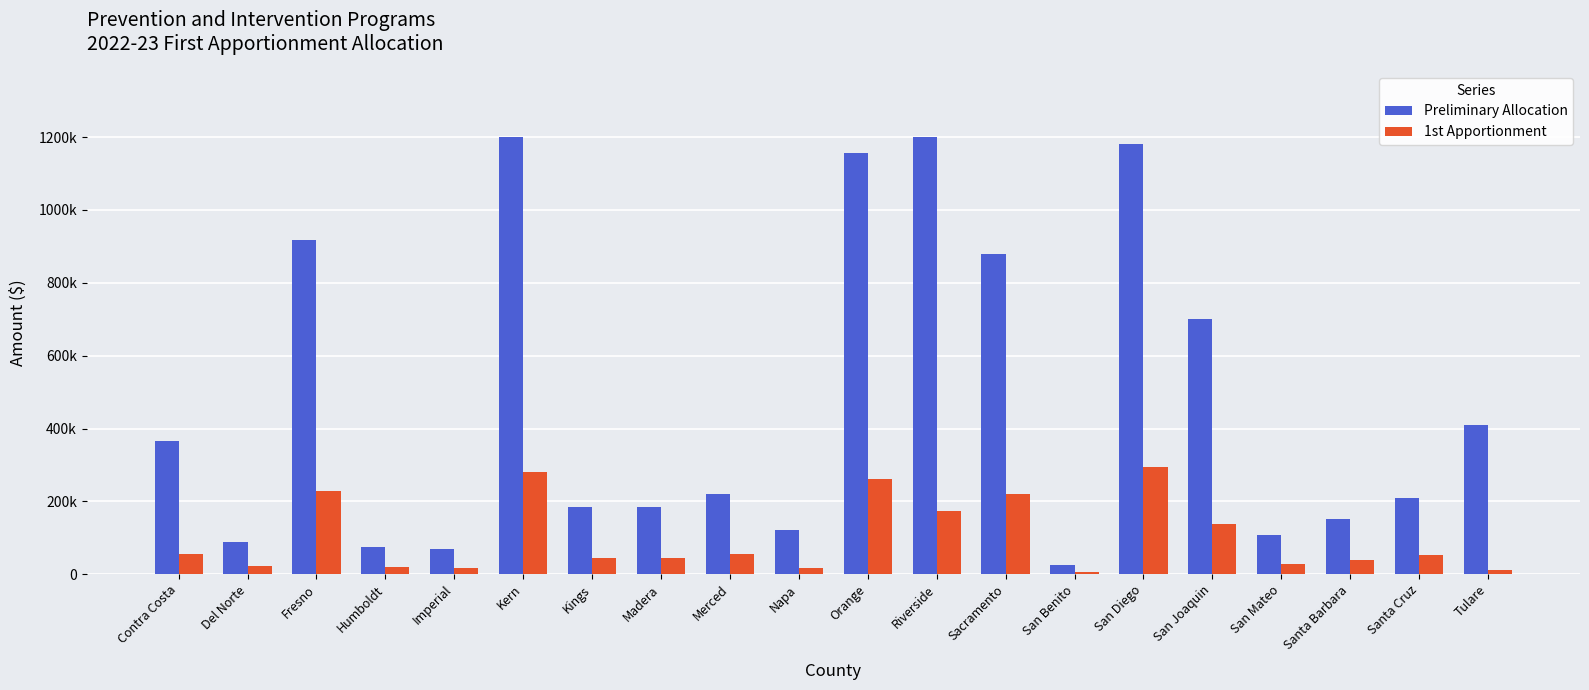

True or false: 1st Apportionment has a value of 138789 at San Joaquin.

True